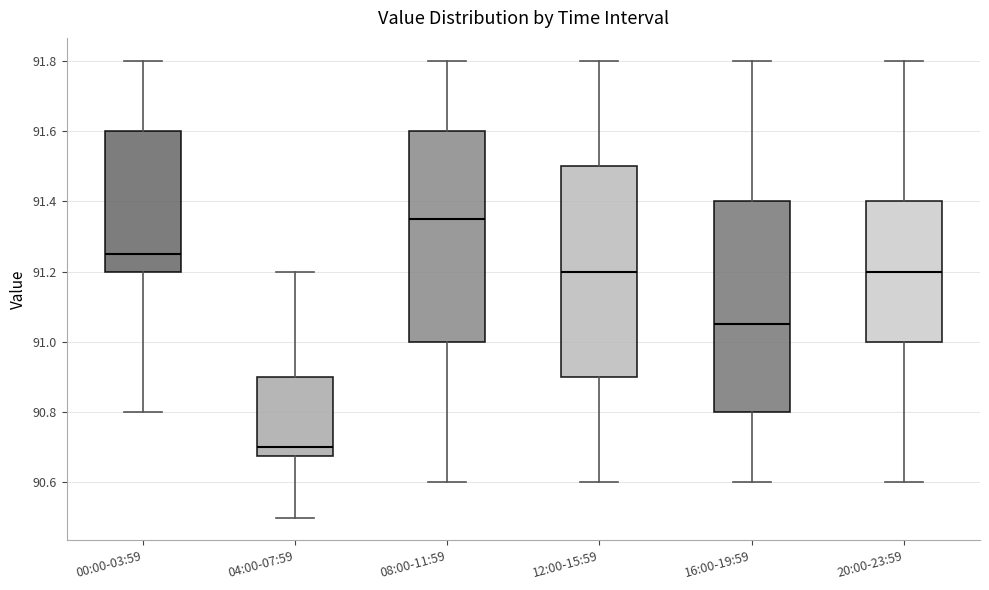

Which box's median line is the lowest?

04:00-07:59